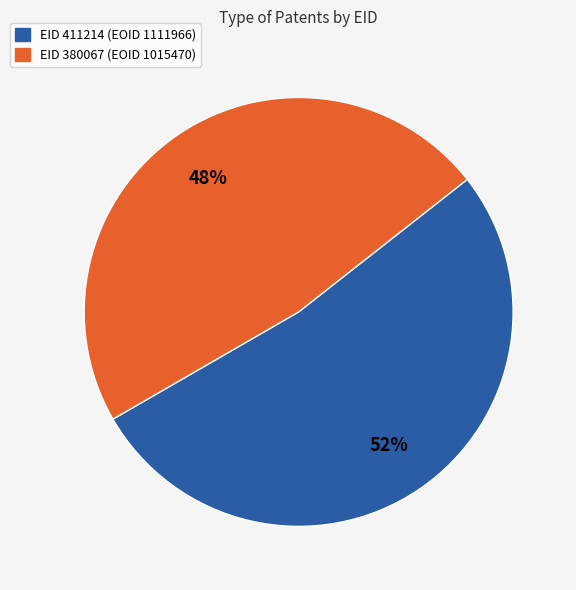

Is there any slice that represents more than half of the pie?

Yes